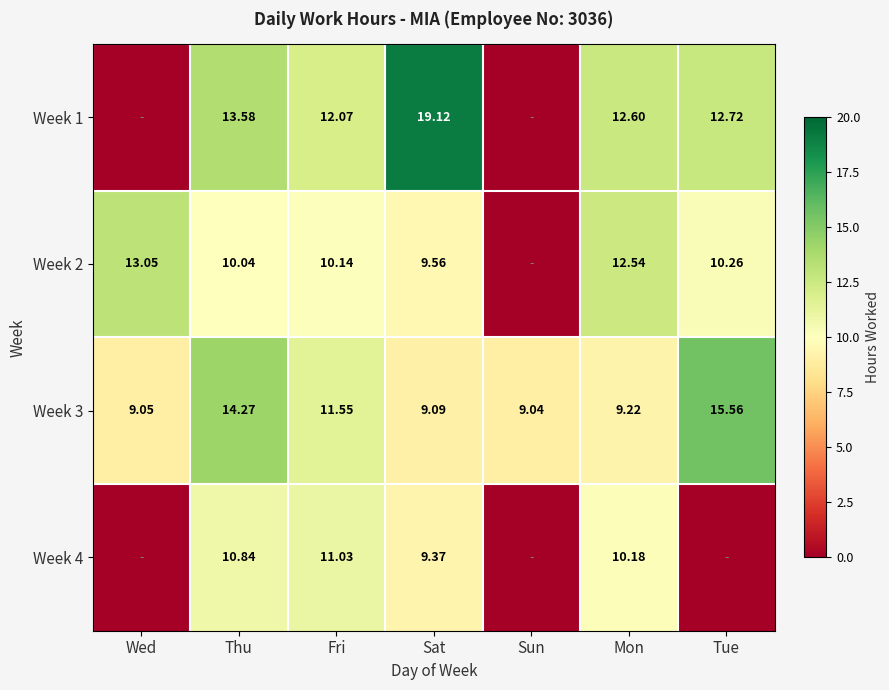

Where is Week 3 nearest to the value 12?

Fri